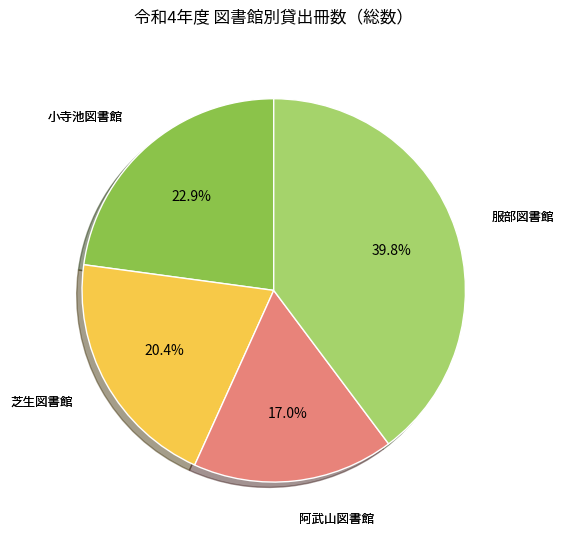

Is there any slice that represents more than half of the pie?

No